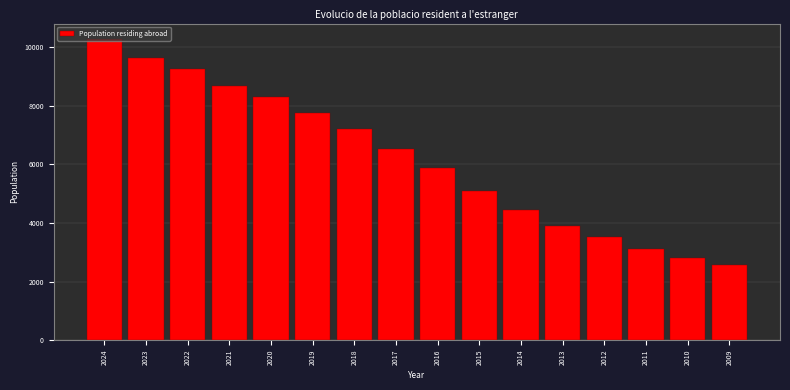

What is the approximate value at 2018?

7215